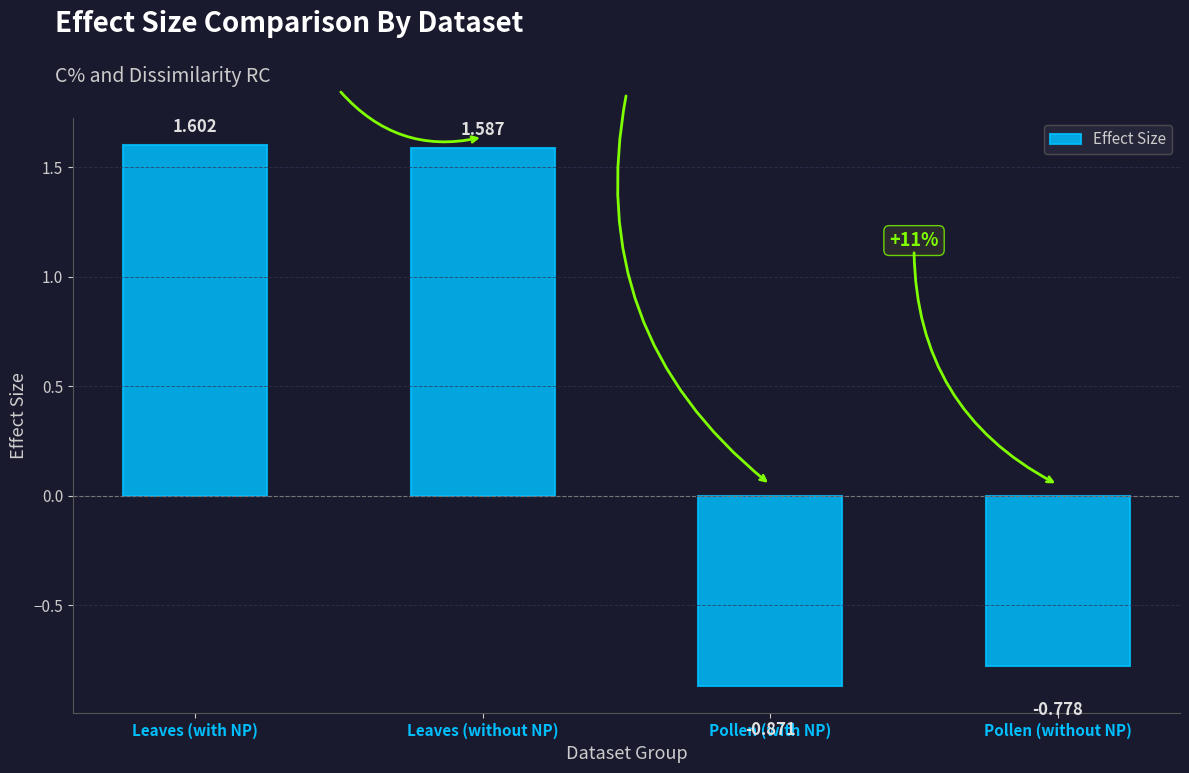

What is the difference between the maximum and minimum values?

2.5